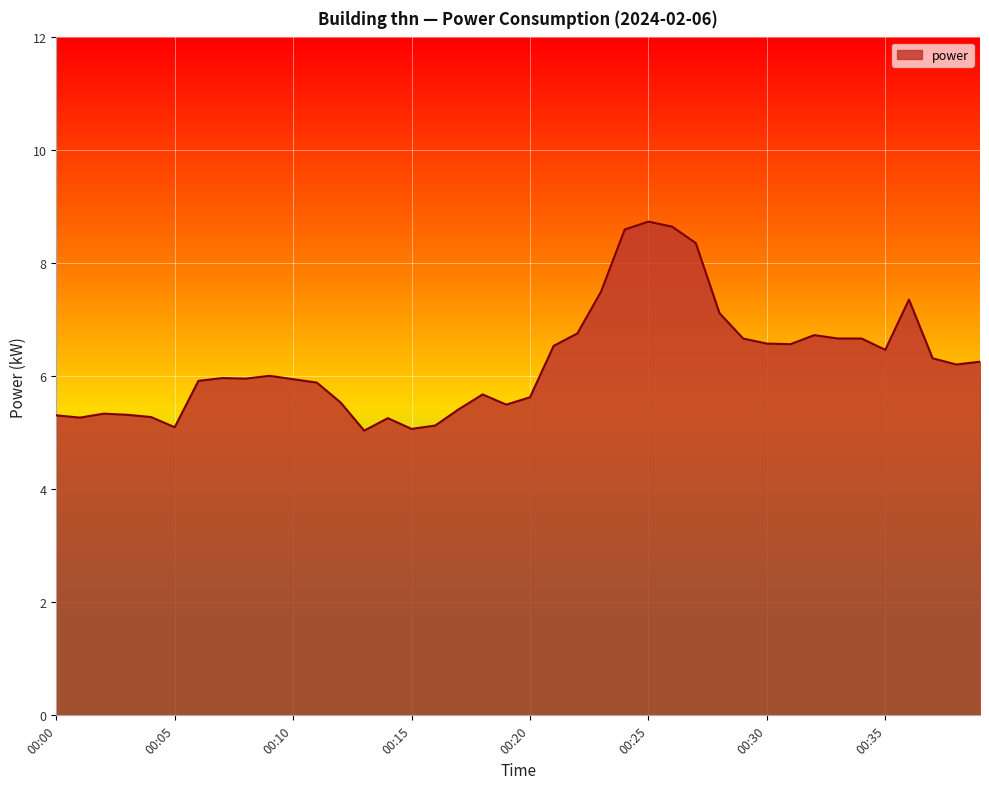

What is the average value?

6.3